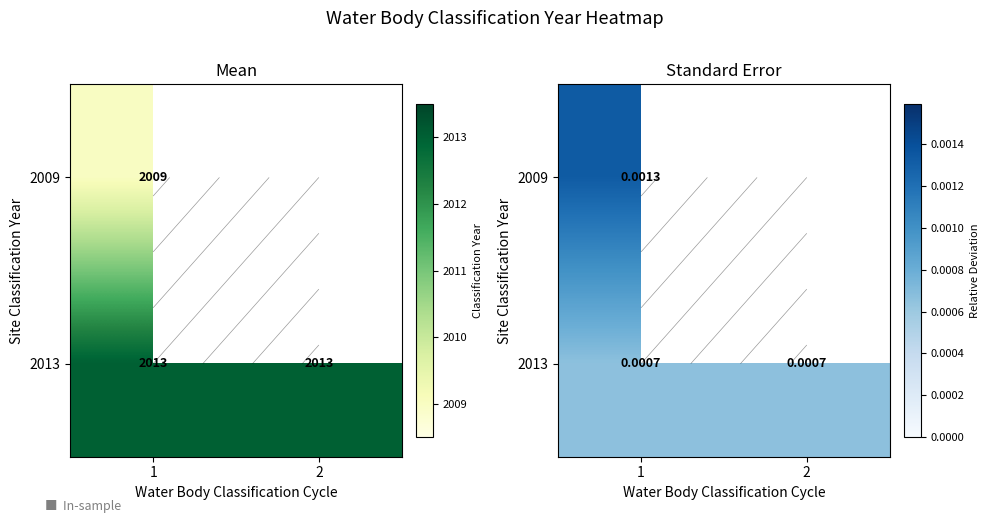

Which series has the largest total across all categories?

2013